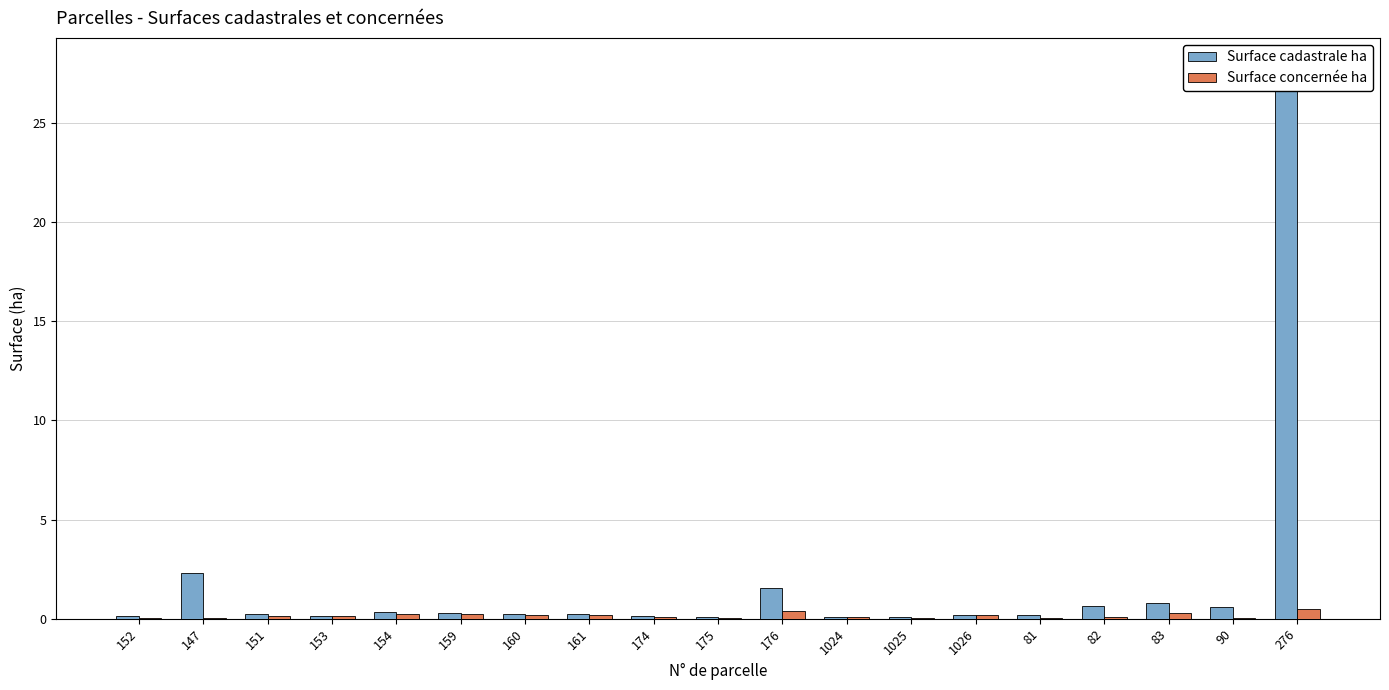

The value of Surface cadastrale ha at 153 is 0.2. True or false?

False